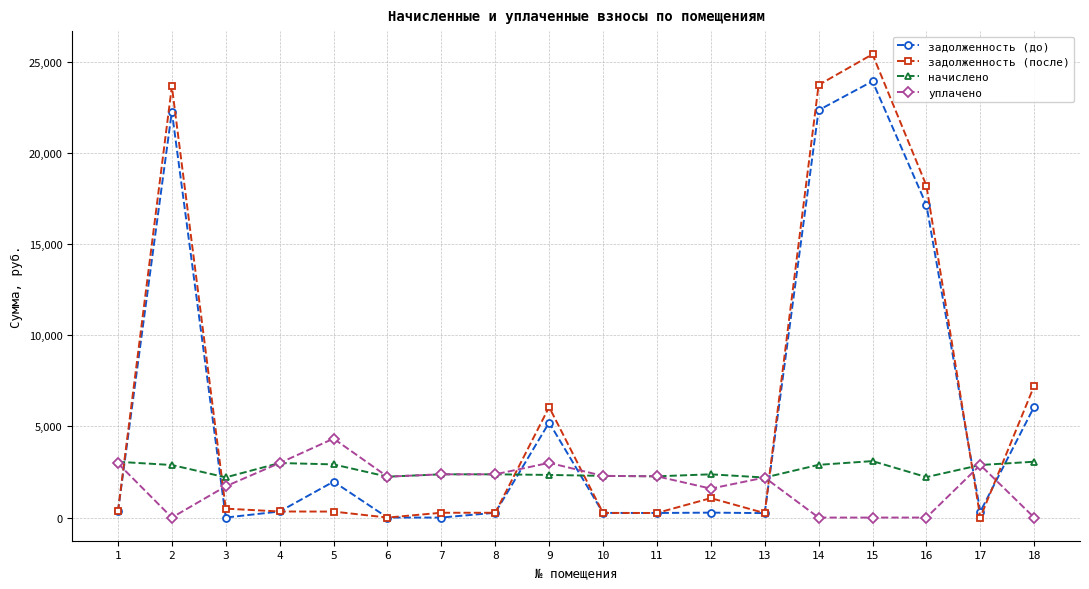

The value of начислено at 16 is 3263.1. True or false?

False